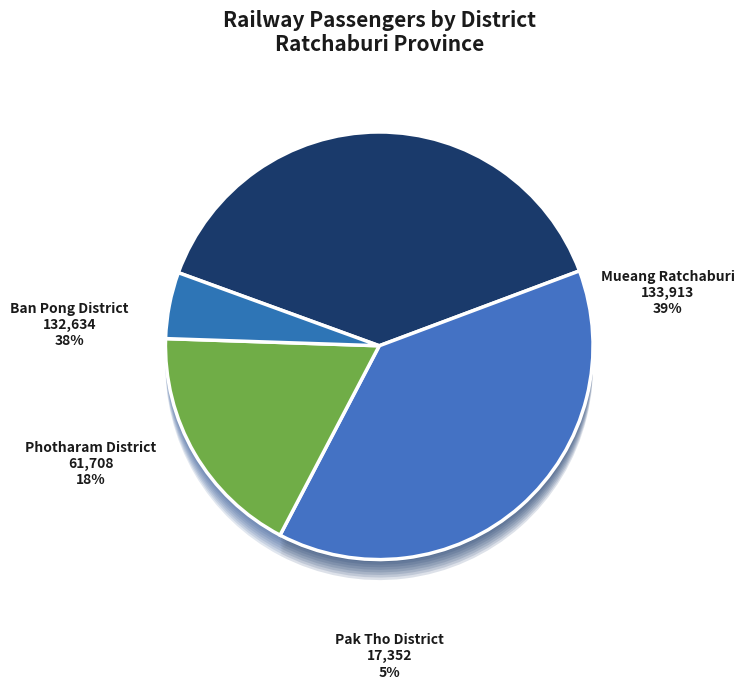

Is Mueang Ratchaburi the majority of the pie?

No